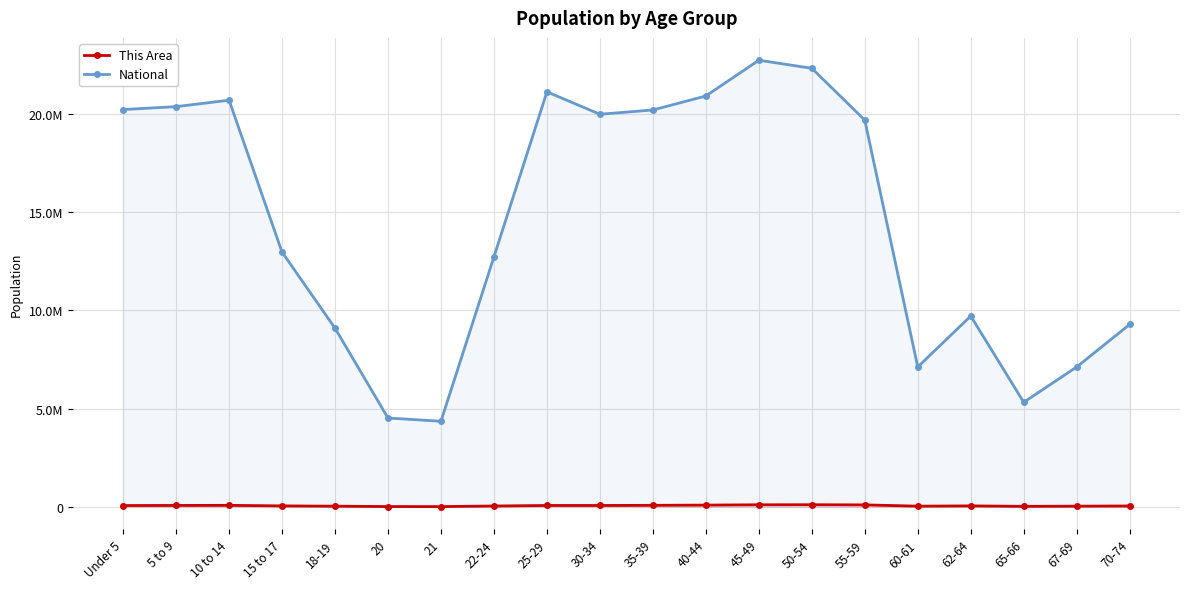

At which label does This Area reach its minimum?

21